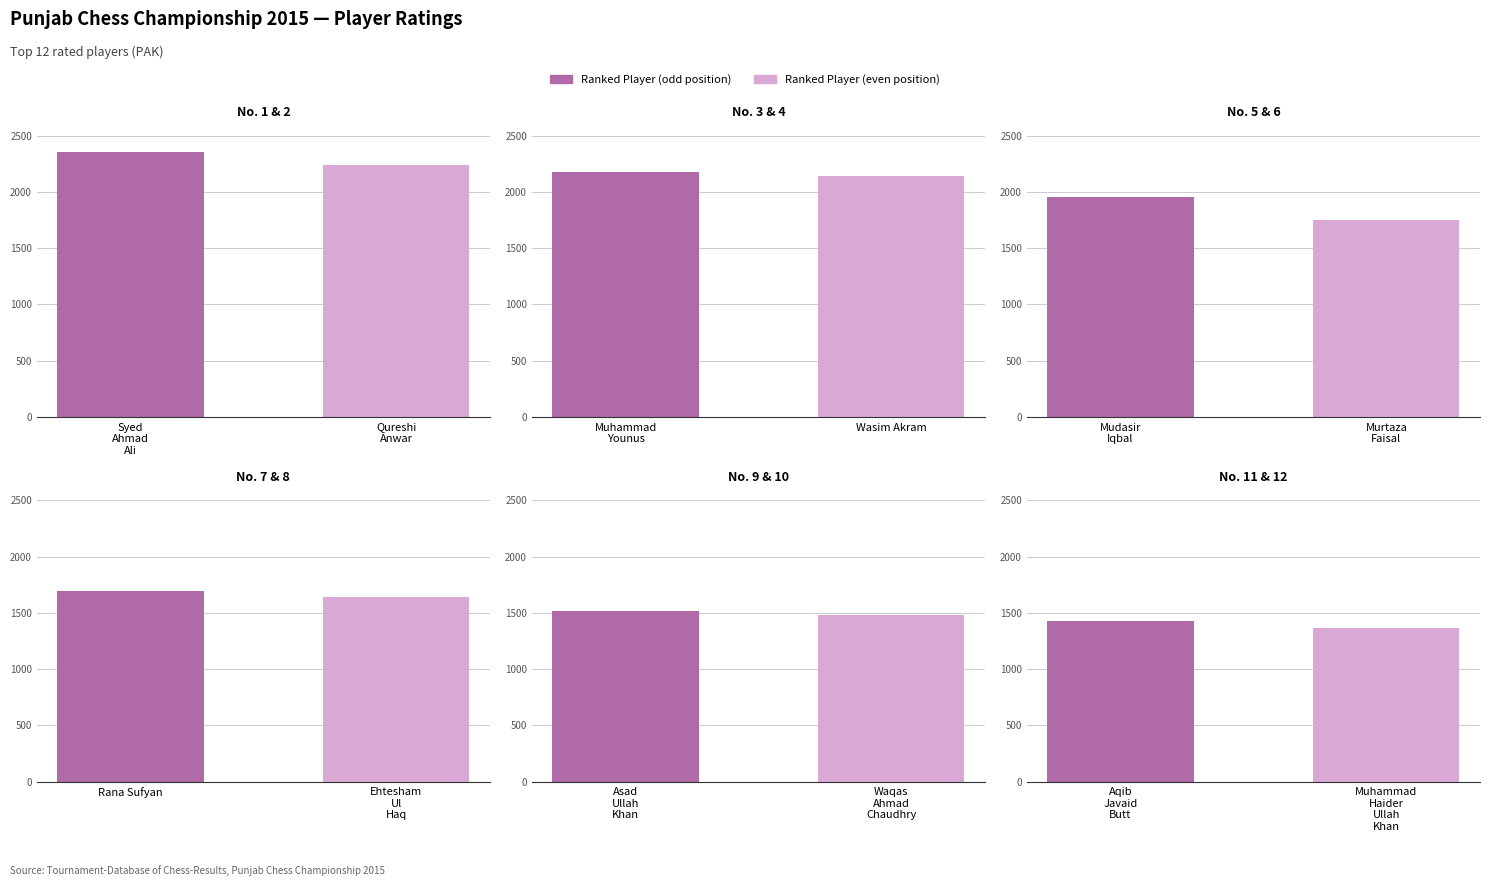

What is the greatest value displayed?

2354